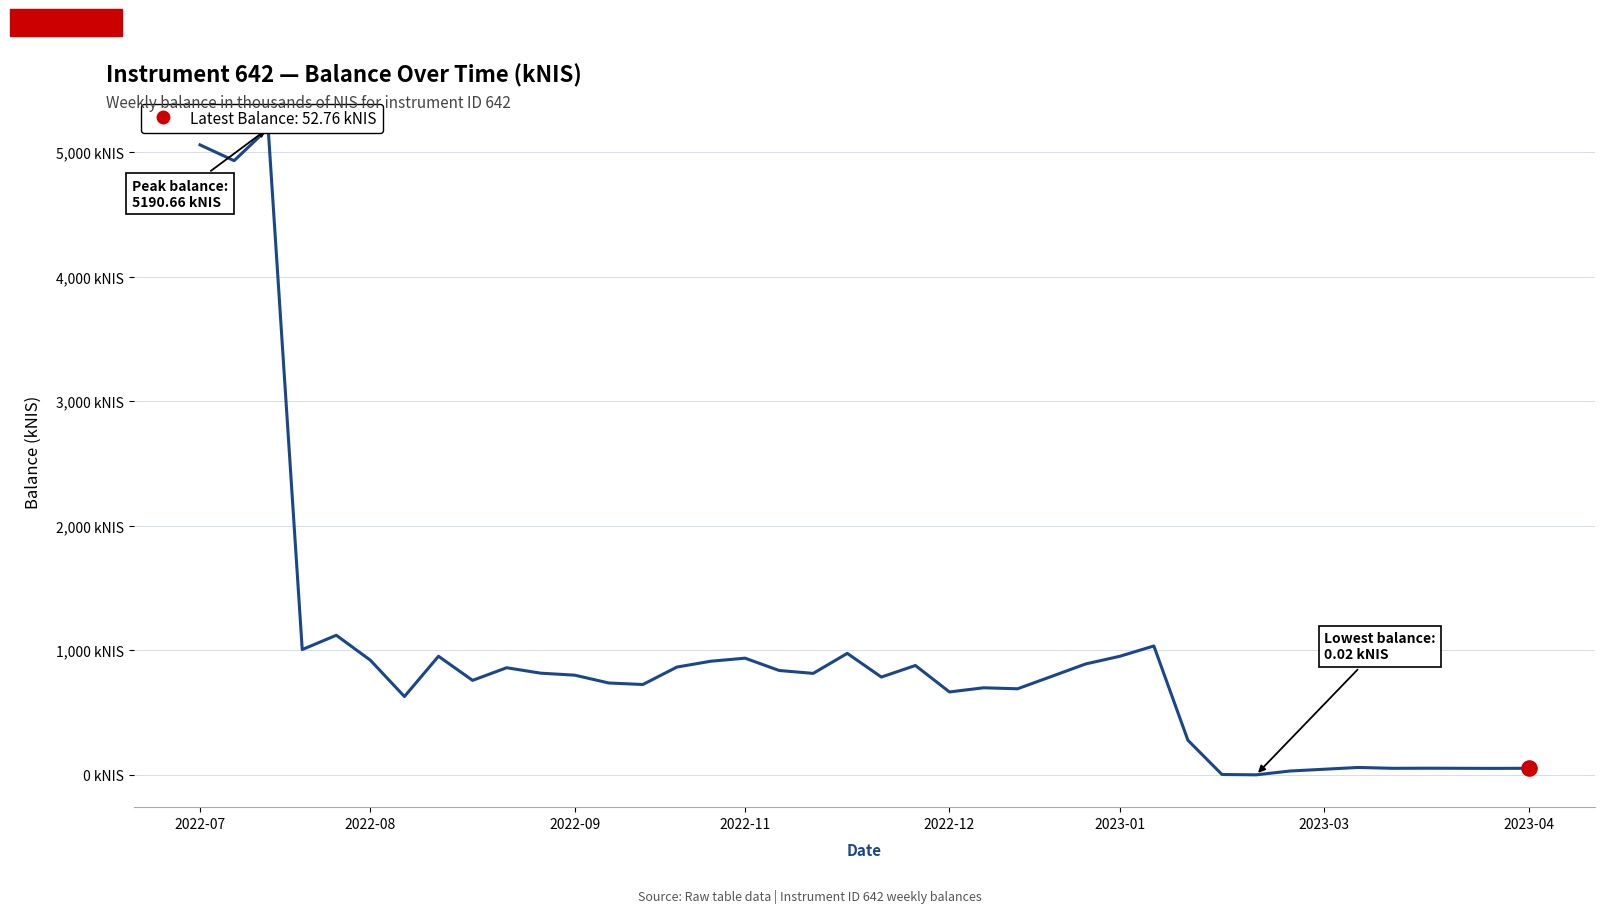

Between 19 and 30, which is larger?

19